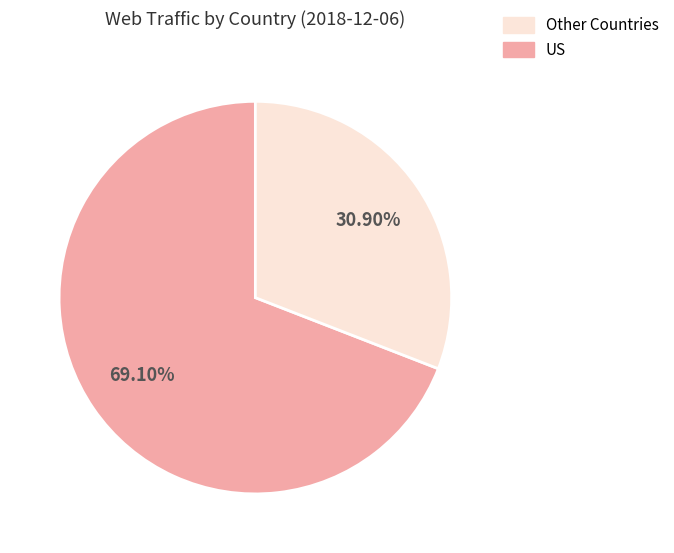

Is there a majority slice in this chart?

Yes